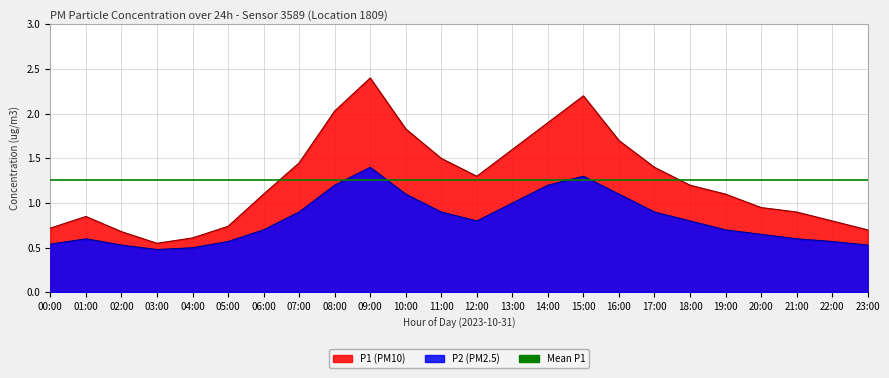

Reading right to left, extract all data points from this chart.

P1: 23:00=0.7	22:00=0.8	21:00=0.9	20:00=0.9	19:00=1.1	18:00=1.2	17:00=1.4	16:00=1.7	15:00=2.2	14:00=1.9	13:00=1.6	12:00=1.3	11:00=1.5	10:00=1.8	09:00=2.4	08:00=2.0	07:00=1.4	06:00=1.1	05:00=0.7	04:00=0.6	03:00=0.6	02:00=0.7	01:00=0.8	00:00=0.7
P2: 23:00=0.5	22:00=0.6	21:00=0.6	20:00=0.7	19:00=0.7	18:00=0.8	17:00=0.9	16:00=1.1	15:00=1.3	14:00=1.2	13:00=1.0	12:00=0.8	11:00=0.9	10:00=1.1	09:00=1.4	08:00=1.2	07:00=0.9	06:00=0.7	05:00=0.6	04:00=0.5	03:00=0.5	02:00=0.5	01:00=0.6	00:00=0.5